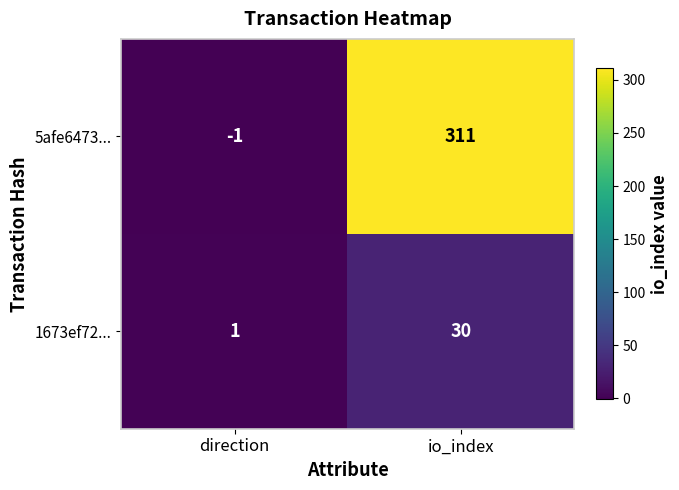

Which series has the largest total across all categories?

5afe6473...